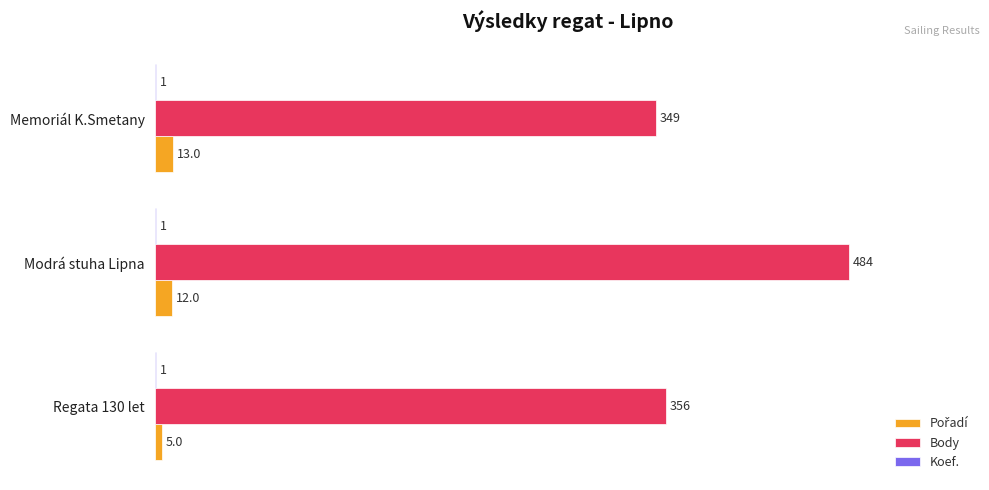

What are all the series names shown in the legend?

Pořadí, Body, Koef.